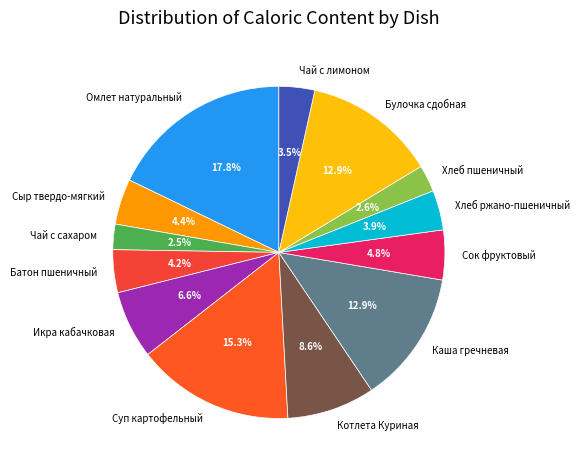

What is the total percentage of Икра кабачковая and Каша гречневая?

19.5%